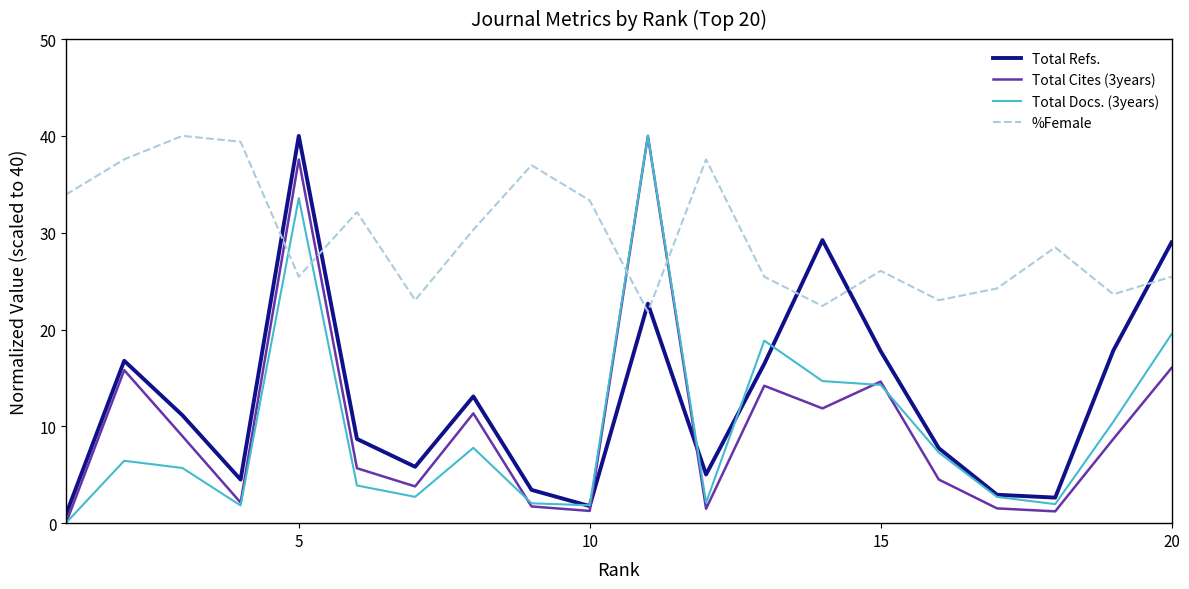

What is the greatest value displayed?

40.0